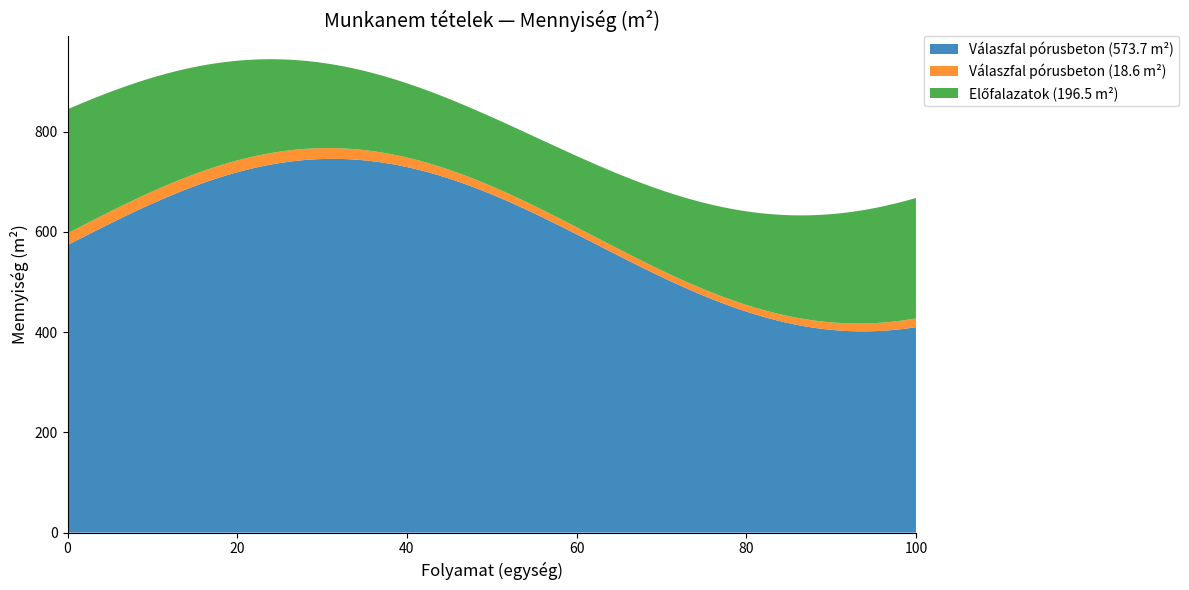

What is the lowest value of the Válaszfal pórusbeton (573.7 m²) series?

401.6